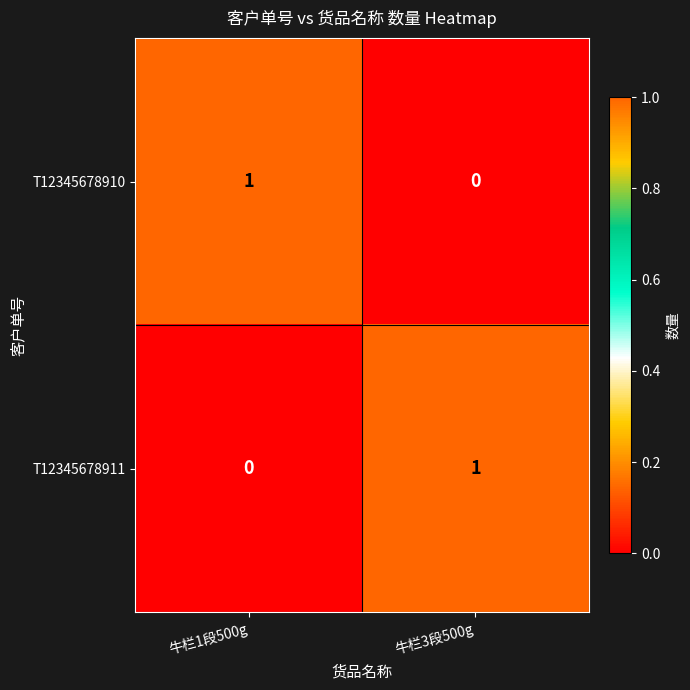

How many distinct data groups are displayed?

2